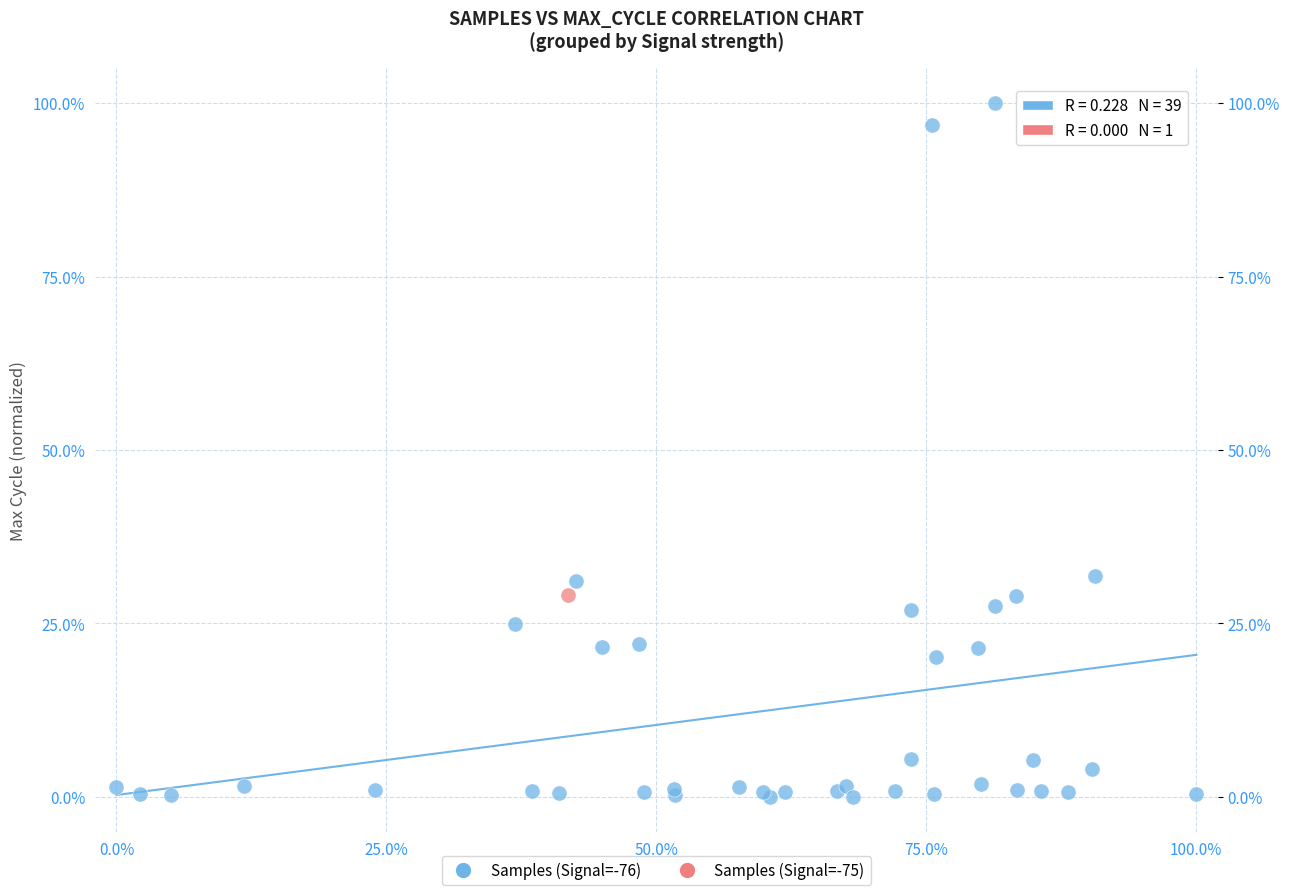

What are all the series names shown in the legend?

Samples (Signal=-76), Samples (Signal=-75)